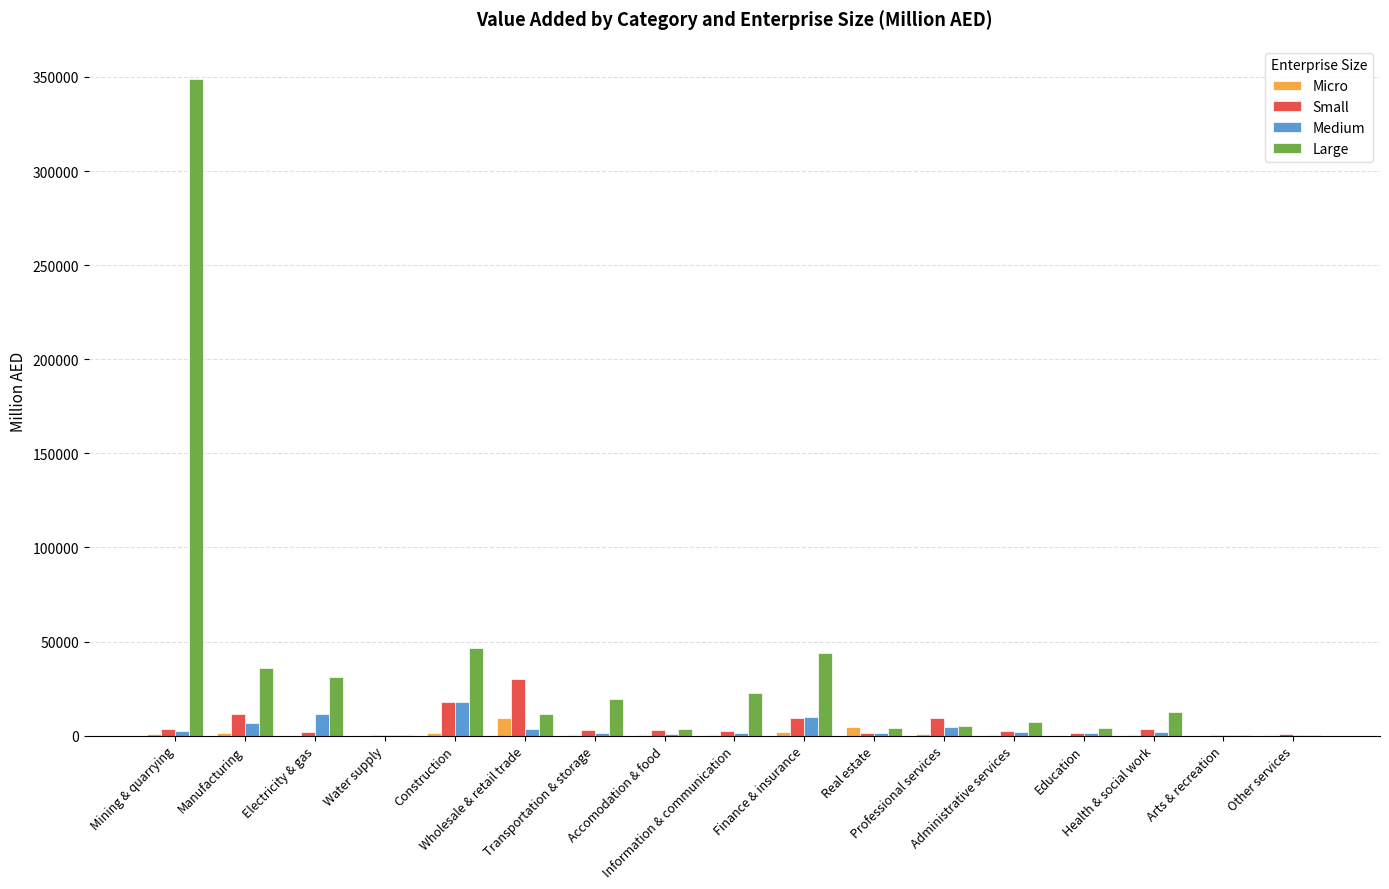

At which label does Large first exceed 11399?

Mining & quarrying